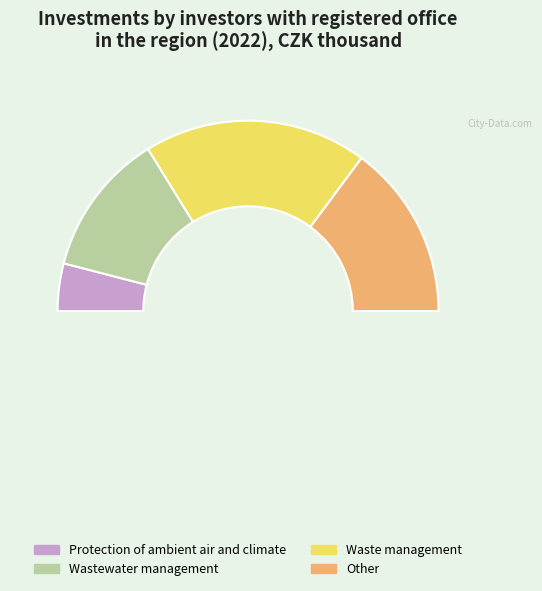

What percentage is the Protection of ambient air and climate slice, to the nearest percent?

8%